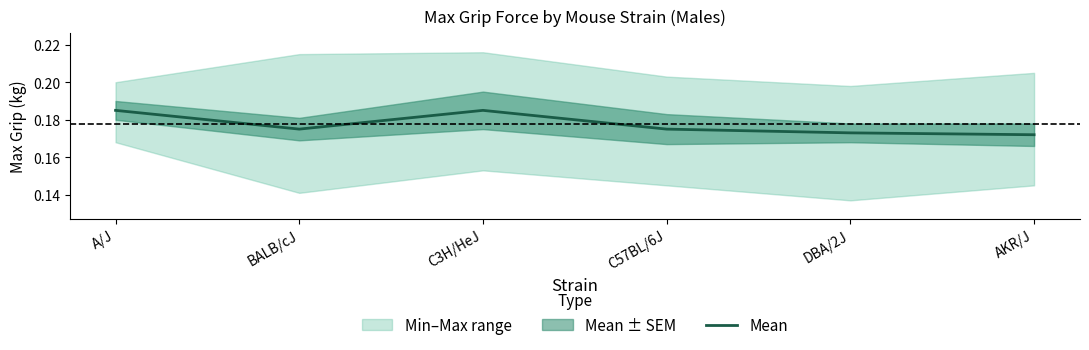

What is the value of the 4th point from the left?

0.2